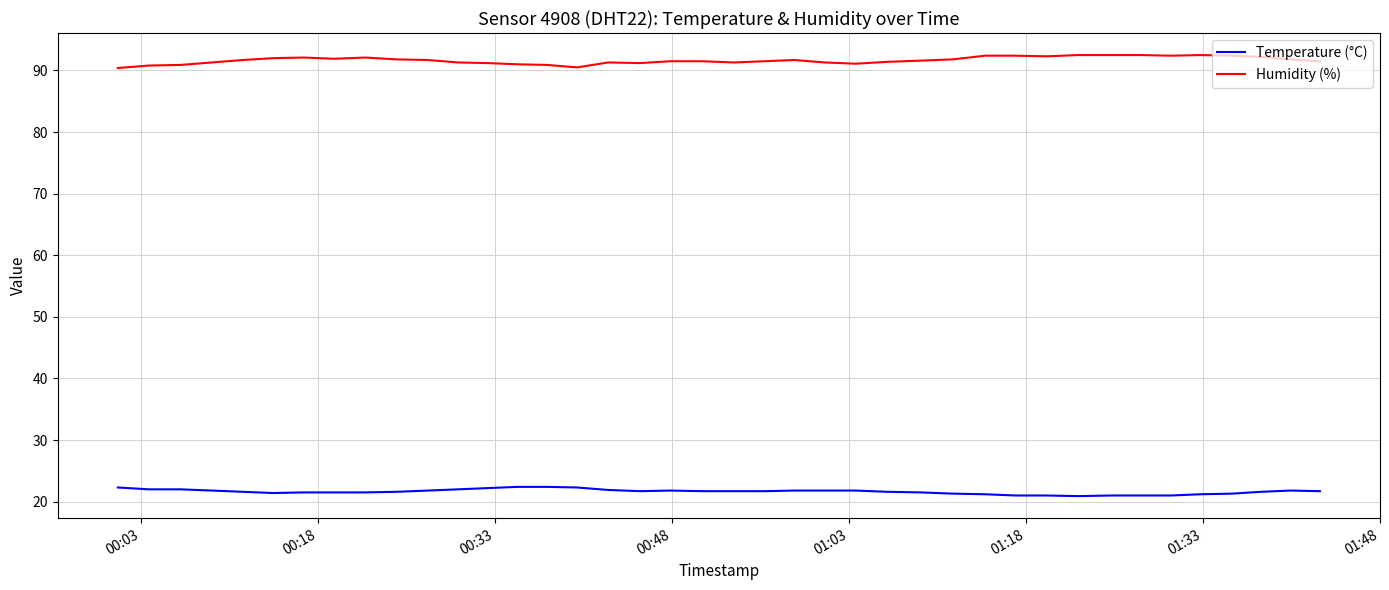

True or false: Humidity (%) and Temperature (°C) intersect in this chart.

False